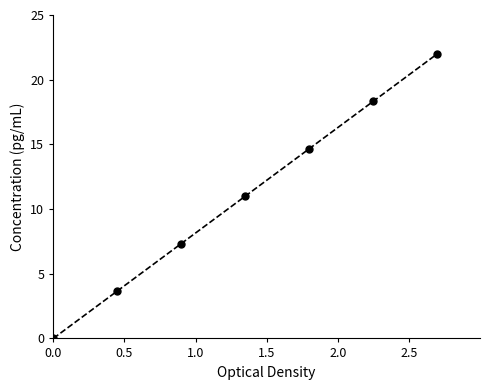

What is the maximum value shown in the chart?

22.0